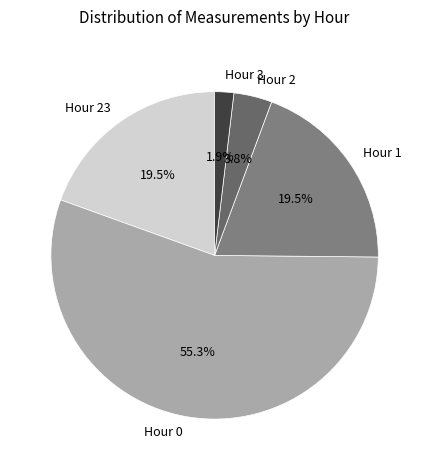

Which slice represents more than half of the pie?

Hour 0